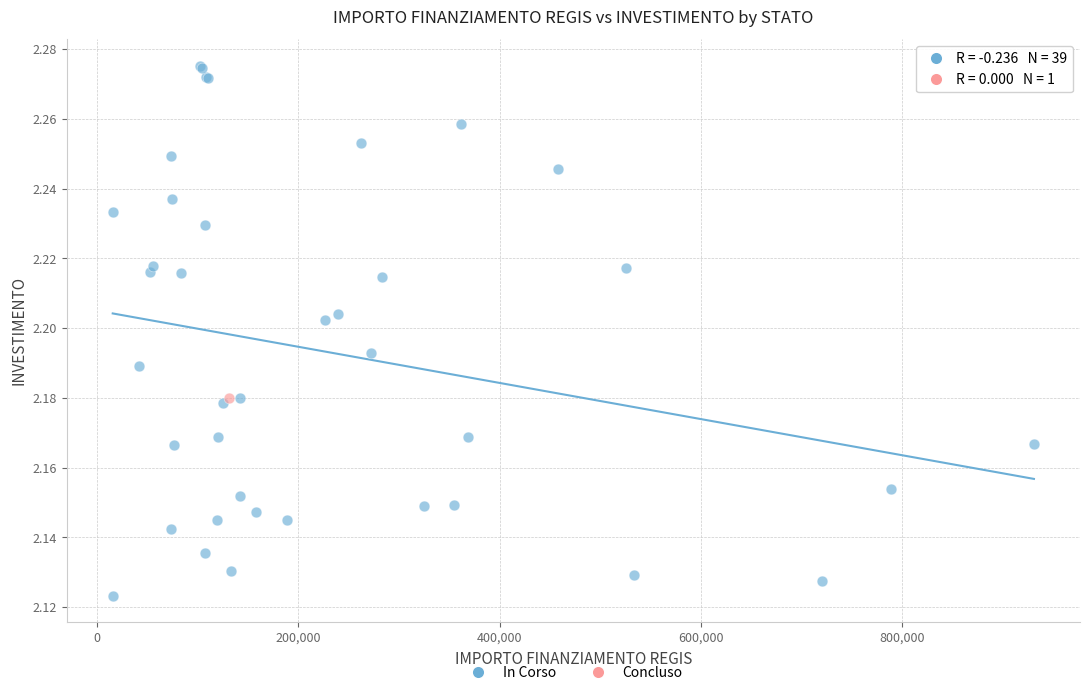

What are all the series names shown in the legend?

In Corso, Concluso